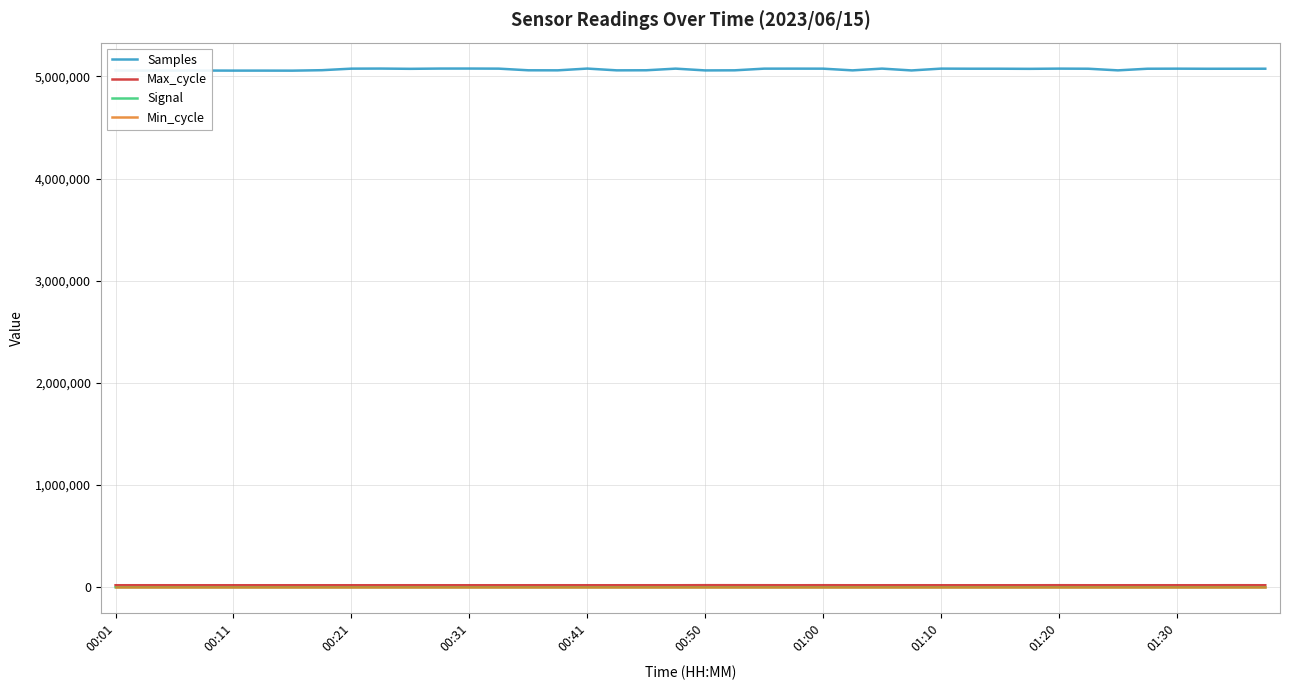

How many series are shown in this chart?

4